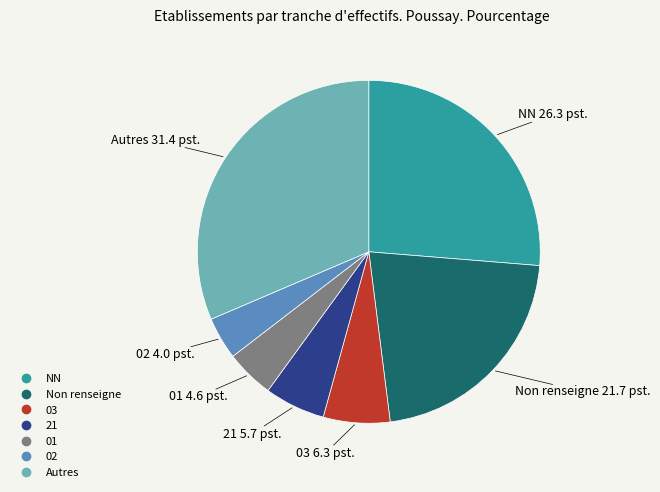

Is there a majority slice in this chart?

No